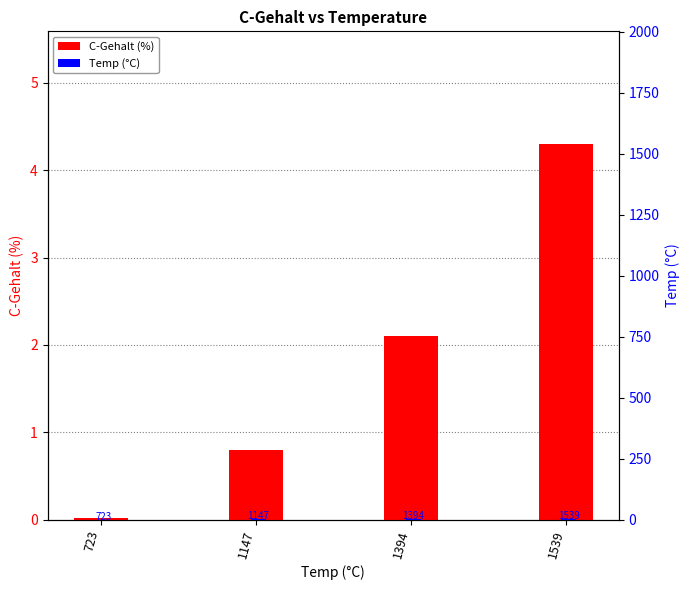

What is the approximate value of Temp (°C) at 723?

0.6